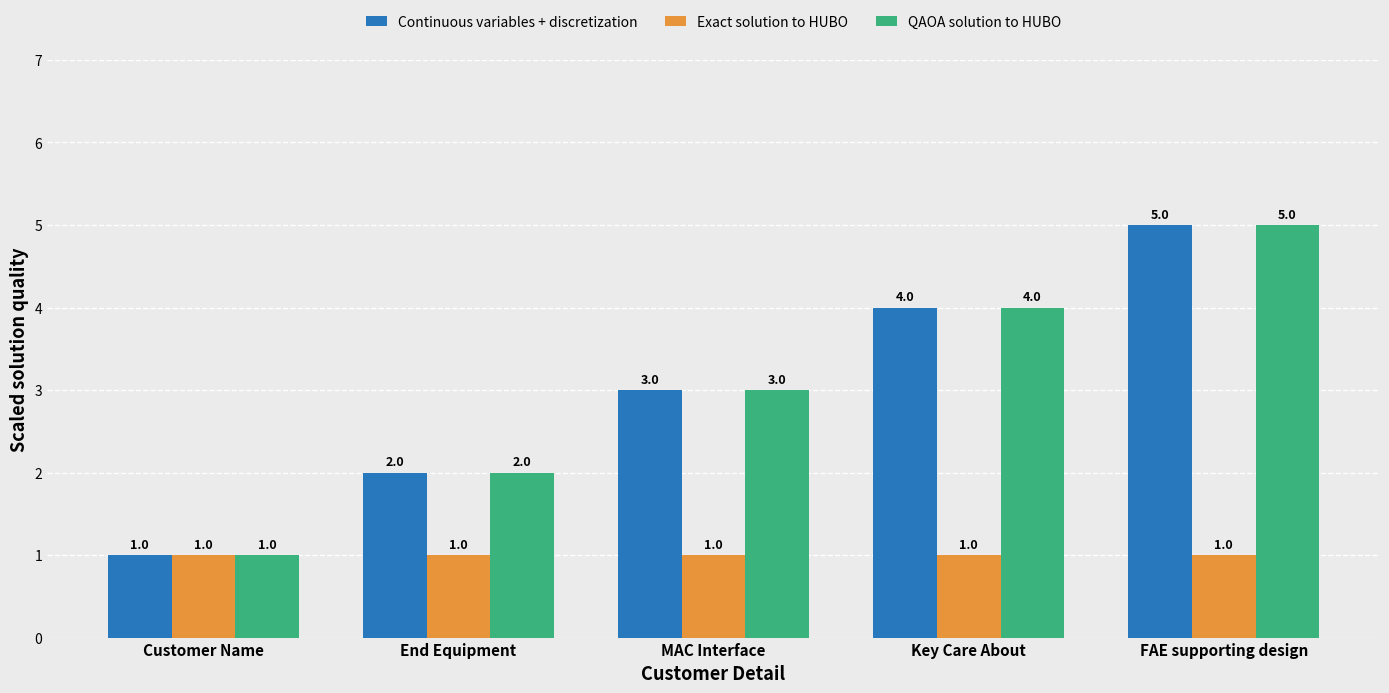

What is the label of the 1st bar from the left?

Customer Name